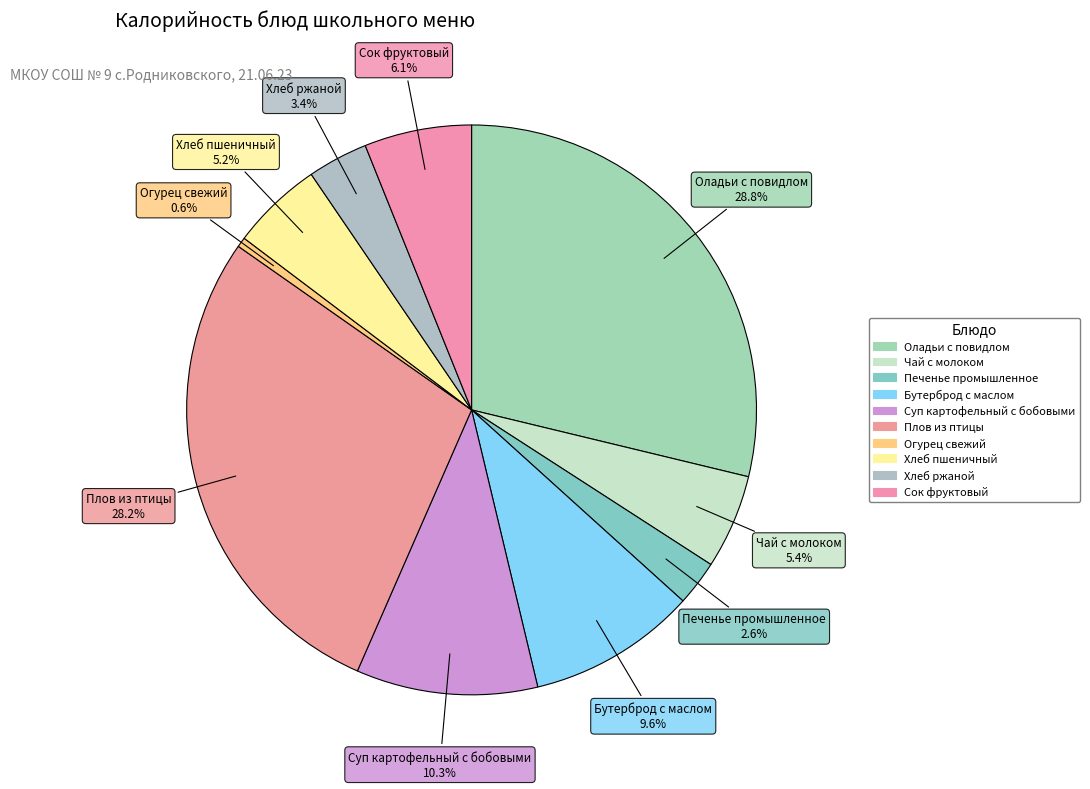

Does Хлеб ржаной account for over 50% of the chart?

No